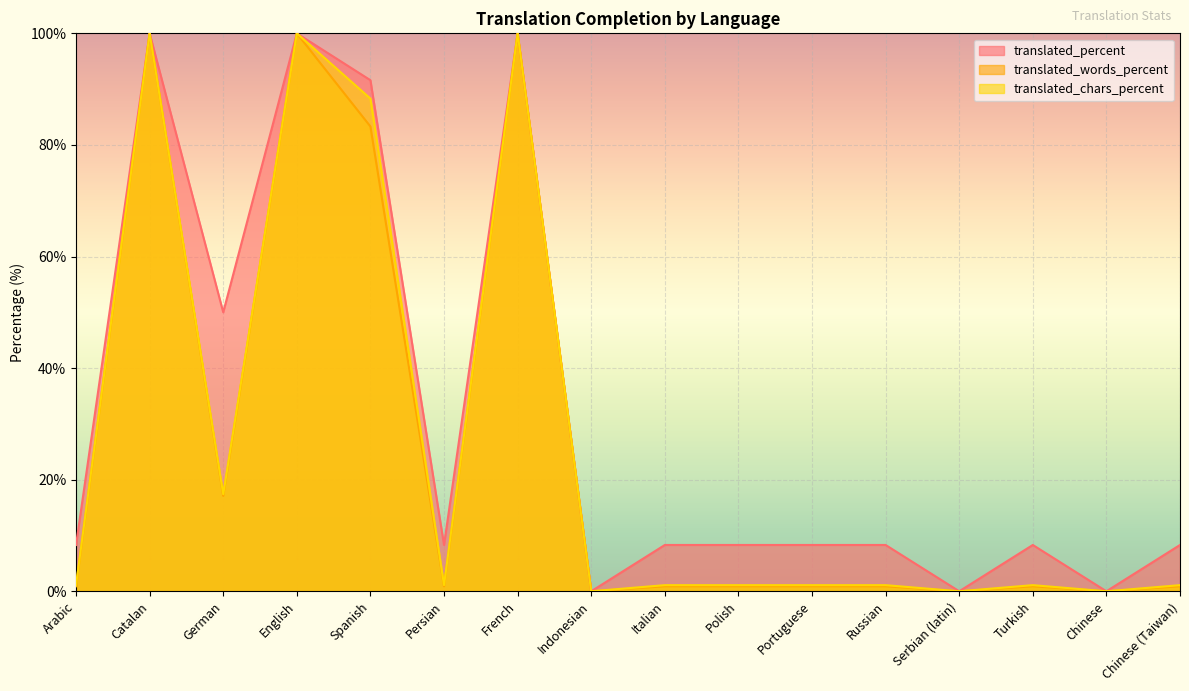

In translated_chars_percent, how many points are lower than both neighbors (excluding endpoints)?

5